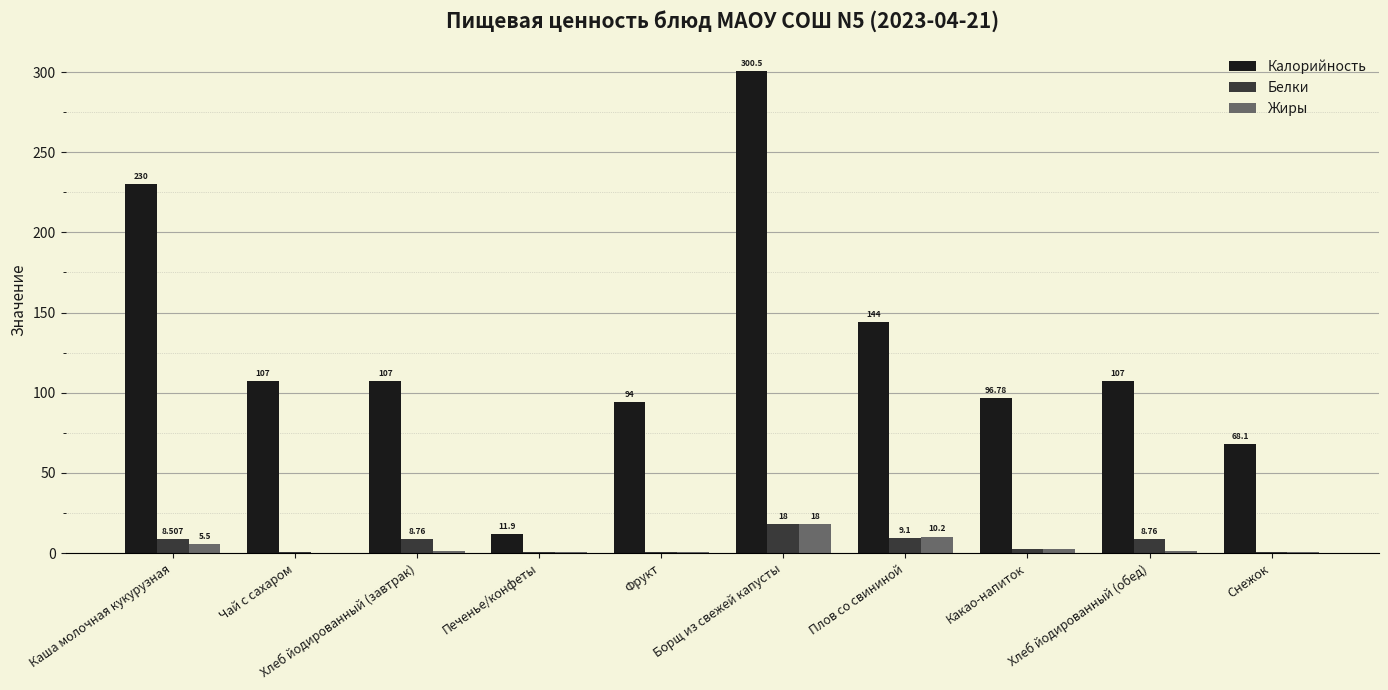

How many data points does each series have?

10